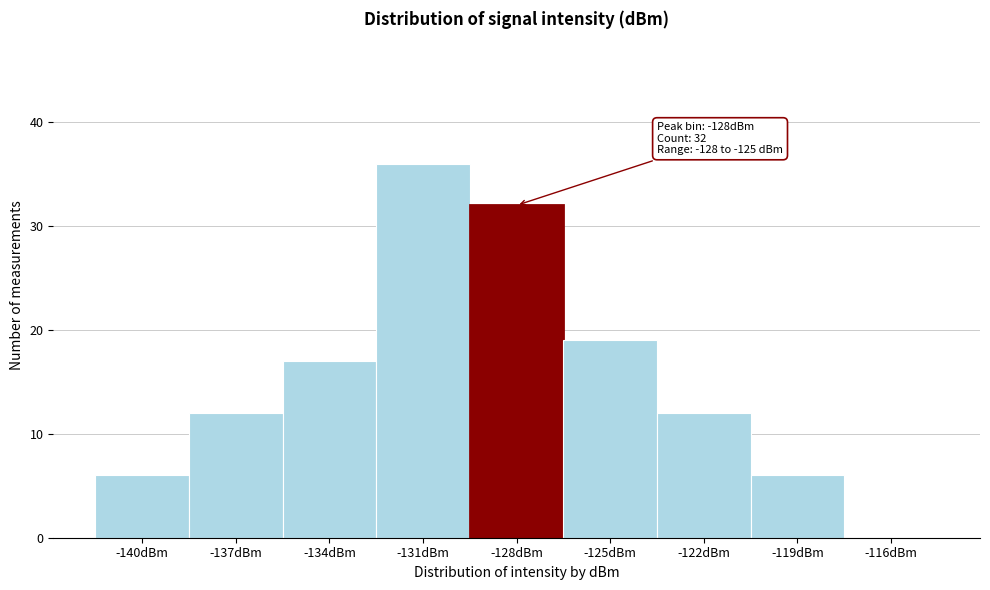

Reading left to right, extract all data points from this chart.

-140dBm=6	-137dBm=12	-134dBm=17	-131dBm=36	-128dBm=32	-125dBm=19	-122dBm=12	-119dBm=6	-116dBm=0